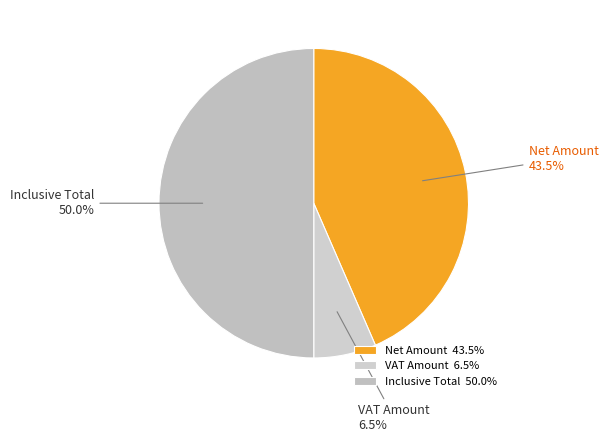

What is the ratio of the value at Net Amount to the value at VAT Amount?

6.7